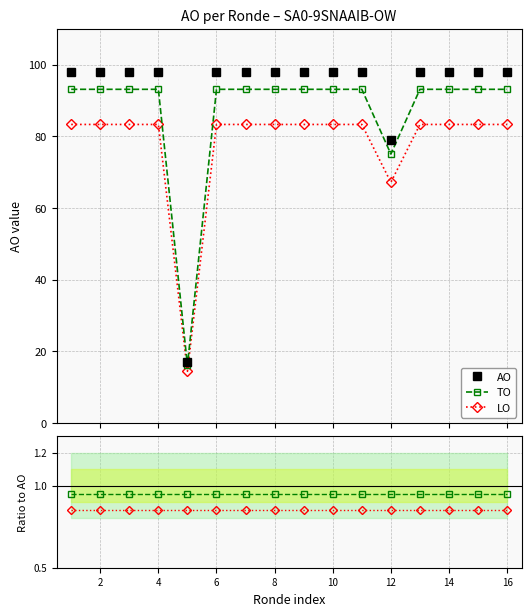

In LO/AO, how many points are lower than both neighbors (excluding endpoints)?

1